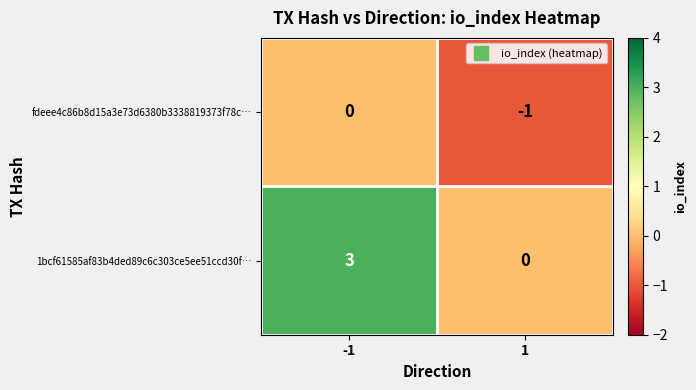

What is the sum of the 1bcf61585af83b4ded89c6c303ce5ee51ccd30f… values at -1 and 1?

3